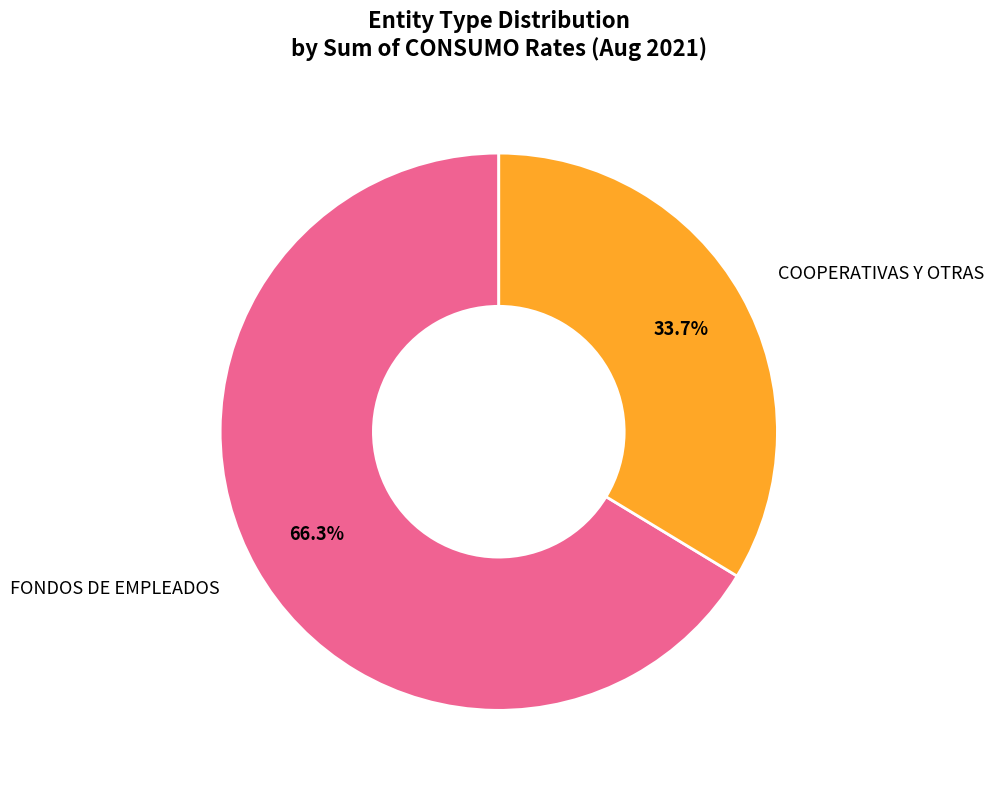

Does any single category account for the majority?

Yes